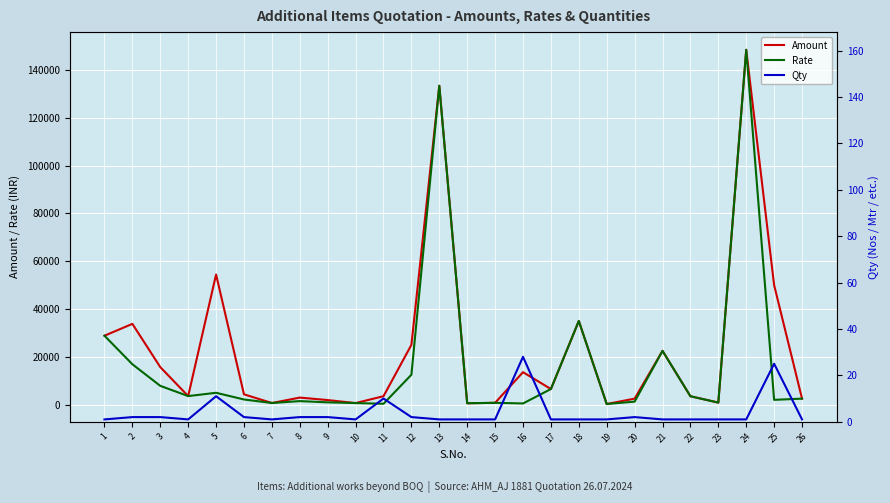

At which category is the sum across all series the highest?

24